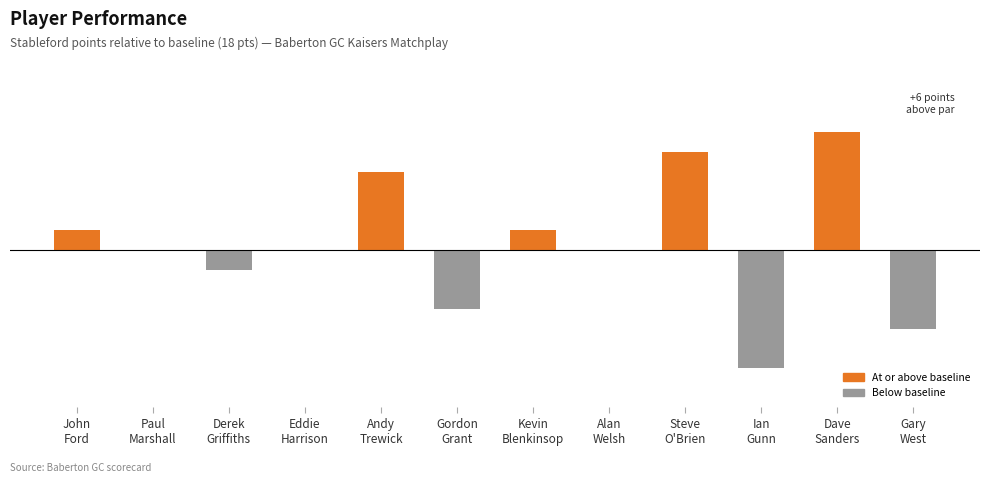

How many values are below 0?

4